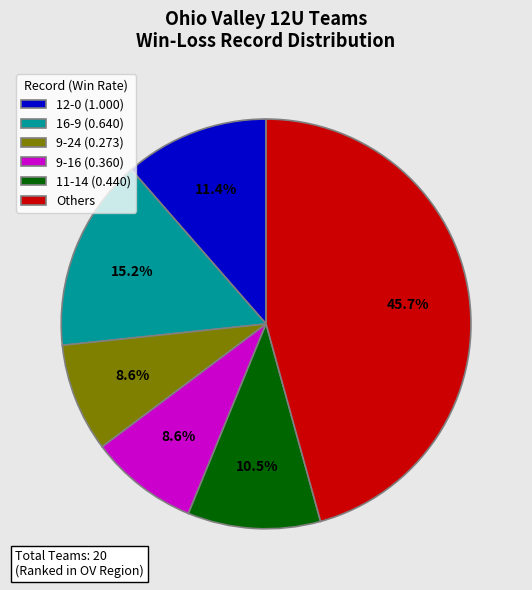

How many segments does this pie chart have?

6